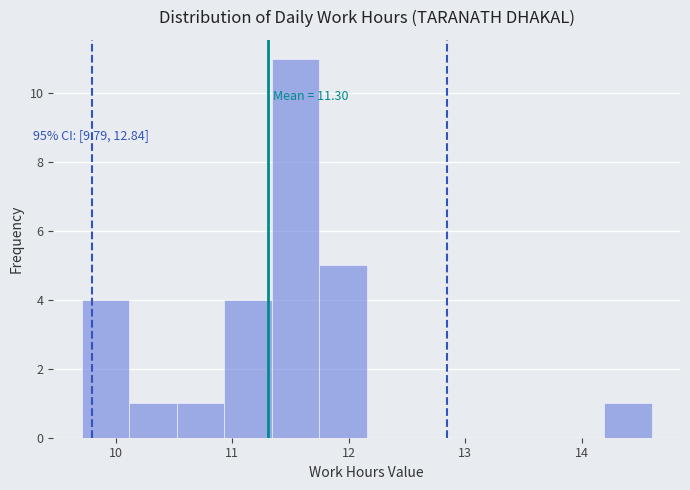

Over which range of the x-axis is the bar tallest?

11.3 to 11.7